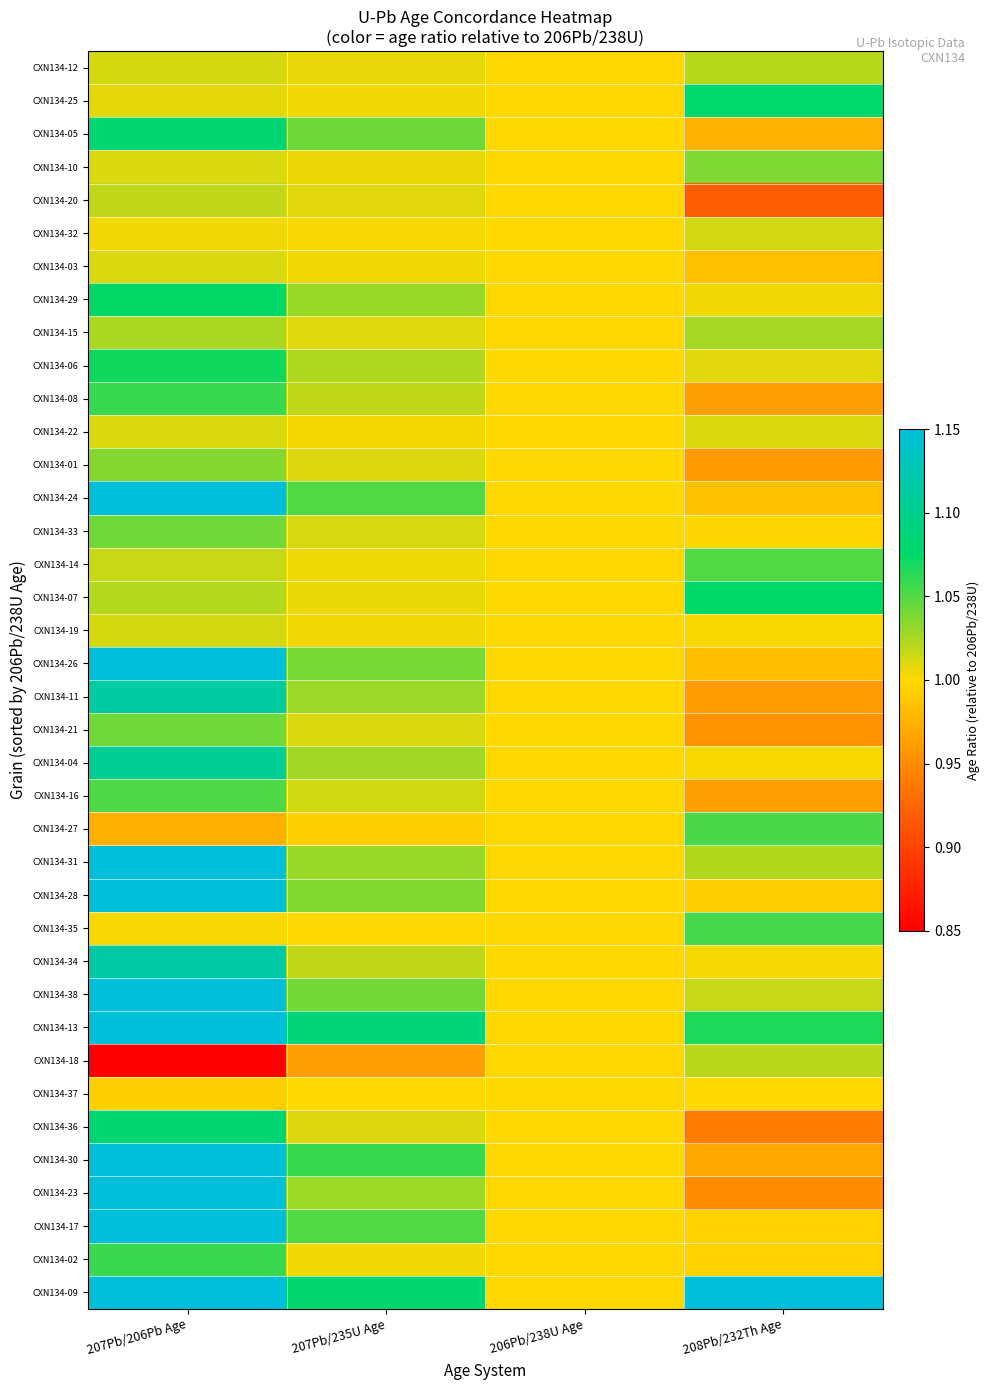

Reading right to left, what are all the values shown in this chart?

CXN134-09: 208Pb/232Th Age=1.2	206Pb/238U Age=1.0	207Pb/235U Age=1.1	207Pb/206Pb Age=1.9
CXN134-02: 208Pb/232Th Age=1.0	206Pb/238U Age=1.0	207Pb/235U Age=1.0	207Pb/206Pb Age=1.1
CXN134-17: 208Pb/232Th Age=1.0	206Pb/238U Age=1.0	207Pb/235U Age=1.1	207Pb/206Pb Age=1.5
CXN134-23: 208Pb/232Th Age=0.9	206Pb/238U Age=1.0	207Pb/235U Age=1.0	207Pb/206Pb Age=1.3
CXN134-30: 208Pb/232Th Age=1.0	206Pb/238U Age=1.0	207Pb/235U Age=1.1	207Pb/206Pb Age=1.5
CXN134-36: 208Pb/232Th Age=0.9	206Pb/238U Age=1.0	207Pb/235U Age=1.0	207Pb/206Pb Age=1.1
CXN134-37: 208Pb/232Th Age=1.0	206Pb/238U Age=1.0	207Pb/235U Age=1.0	207Pb/206Pb Age=1.0
CXN134-18: 208Pb/232Th Age=1.0	206Pb/238U Age=1.0	207Pb/235U Age=1.0	207Pb/206Pb Age=0.7
CXN134-13: 208Pb/232Th Age=1.1	206Pb/238U Age=1.0	207Pb/235U Age=1.1	207Pb/206Pb Age=1.6
CXN134-38: 208Pb/232Th Age=1.0	206Pb/238U Age=1.0	207Pb/235U Age=1.0	207Pb/206Pb Age=1.3
CXN134-34: 208Pb/232Th Age=1.0	206Pb/238U Age=1.0	207Pb/235U Age=1.0	207Pb/206Pb Age=1.1
CXN134-35: 208Pb/232Th Age=1.1	206Pb/238U Age=1.0	207Pb/235U Age=1.0	207Pb/206Pb Age=1.0
CXN134-28: 208Pb/232Th Age=1.0	206Pb/238U Age=1.0	207Pb/235U Age=1.0	207Pb/206Pb Age=1.2
CXN134-31: 208Pb/232Th Age=1.0	206Pb/238U Age=1.0	207Pb/235U Age=1.0	207Pb/206Pb Age=1.2
CXN134-27: 208Pb/232Th Age=1.1	206Pb/238U Age=1.0	207Pb/235U Age=1.0	207Pb/206Pb Age=1.0
CXN134-16: 208Pb/232Th Age=1.0	206Pb/238U Age=1.0	207Pb/235U Age=1.0	207Pb/206Pb Age=1.1
CXN134-04: 208Pb/232Th Age=1.0	206Pb/238U Age=1.0	207Pb/235U Age=1.0	207Pb/206Pb Age=1.1
CXN134-21: 208Pb/232Th Age=1.0	206Pb/238U Age=1.0	207Pb/235U Age=1.0	207Pb/206Pb Age=1.0
CXN134-11: 208Pb/232Th Age=1.0	206Pb/238U Age=1.0	207Pb/235U Age=1.0	207Pb/206Pb Age=1.1
CXN134-26: 208Pb/232Th Age=1.0	206Pb/238U Age=1.0	207Pb/235U Age=1.0	207Pb/206Pb Age=1.2
CXN134-19: 208Pb/232Th Age=1.0	206Pb/238U Age=1.0	207Pb/235U Age=1.0	207Pb/206Pb Age=1.0
CXN134-07: 208Pb/232Th Age=1.1	206Pb/238U Age=1.0	207Pb/235U Age=1.0	207Pb/206Pb Age=1.0
CXN134-14: 208Pb/232Th Age=1.1	206Pb/238U Age=1.0	207Pb/235U Age=1.0	207Pb/206Pb Age=1.0
CXN134-33: 208Pb/232Th Age=1.0	206Pb/238U Age=1.0	207Pb/235U Age=1.0	207Pb/206Pb Age=1.0
CXN134-24: 208Pb/232Th Age=1.0	206Pb/238U Age=1.0	207Pb/235U Age=1.1	207Pb/206Pb Age=1.2
CXN134-01: 208Pb/232Th Age=1.0	206Pb/238U Age=1.0	207Pb/235U Age=1.0	207Pb/206Pb Age=1.0
CXN134-22: 208Pb/232Th Age=1.0	206Pb/238U Age=1.0	207Pb/235U Age=1.0	207Pb/206Pb Age=1.0
CXN134-08: 208Pb/232Th Age=1.0	206Pb/238U Age=1.0	207Pb/235U Age=1.0	207Pb/206Pb Age=1.1
CXN134-06: 208Pb/232Th Age=1.0	206Pb/238U Age=1.0	207Pb/235U Age=1.0	207Pb/206Pb Age=1.1
CXN134-15: 208Pb/232Th Age=1.0	206Pb/238U Age=1.0	207Pb/235U Age=1.0	207Pb/206Pb Age=1.0
CXN134-29: 208Pb/232Th Age=1.0	206Pb/238U Age=1.0	207Pb/235U Age=1.0	207Pb/206Pb Age=1.1
CXN134-03: 208Pb/232Th Age=1.0	206Pb/238U Age=1.0	207Pb/235U Age=1.0	207Pb/206Pb Age=1.0
CXN134-32: 208Pb/232Th Age=1.0	206Pb/238U Age=1.0	207Pb/235U Age=1.0	207Pb/206Pb Age=1.0
CXN134-20: 208Pb/232Th Age=0.9	206Pb/238U Age=1.0	207Pb/235U Age=1.0	207Pb/206Pb Age=1.0
CXN134-10: 208Pb/232Th Age=1.0	206Pb/238U Age=1.0	207Pb/235U Age=1.0	207Pb/206Pb Age=1.0
CXN134-05: 208Pb/232Th Age=1.0	206Pb/238U Age=1.0	207Pb/235U Age=1.0	207Pb/206Pb Age=1.1
CXN134-25: 208Pb/232Th Age=1.1	206Pb/238U Age=1.0	207Pb/235U Age=1.0	207Pb/206Pb Age=1.0
CXN134-12: 208Pb/232Th Age=1.0	206Pb/238U Age=1.0	207Pb/235U Age=1.0	207Pb/206Pb Age=1.0